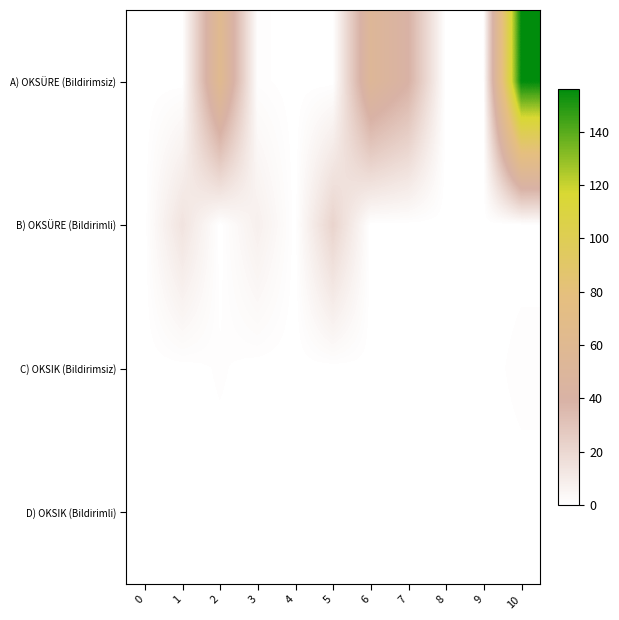

Reading left to right, list all the values displayed in this chart.

A) OKSÜRE (Bildirimsiz): 0=0.0	1=0.0	2=61.8	3=1.0	4=0.0	5=0.0	6=53.5	7=39.8	8=0.0	9=0.0	10=156.1
B) OKSÜRE (Bildirimli): 0=0.0	1=14.1	2=0.0	3=7.9	4=0.0	5=22.1	6=0.0	7=0.0	8=0.0	9=0.0	10=0.0
C) OKSIK (Bildirimsiz): 0=0.0	1=0.0	2=0.8	3=0.0	4=0.0	5=0.0	6=0.2	7=0.1	8=0.0	9=0.0	10=1.1
D) OKSIK (Bildirimli): 0=0.0	1=0.1	2=0.0	3=0.0	4=0.0	5=0.0	6=0.0	7=0.0	8=0.0	9=0.0	10=0.0